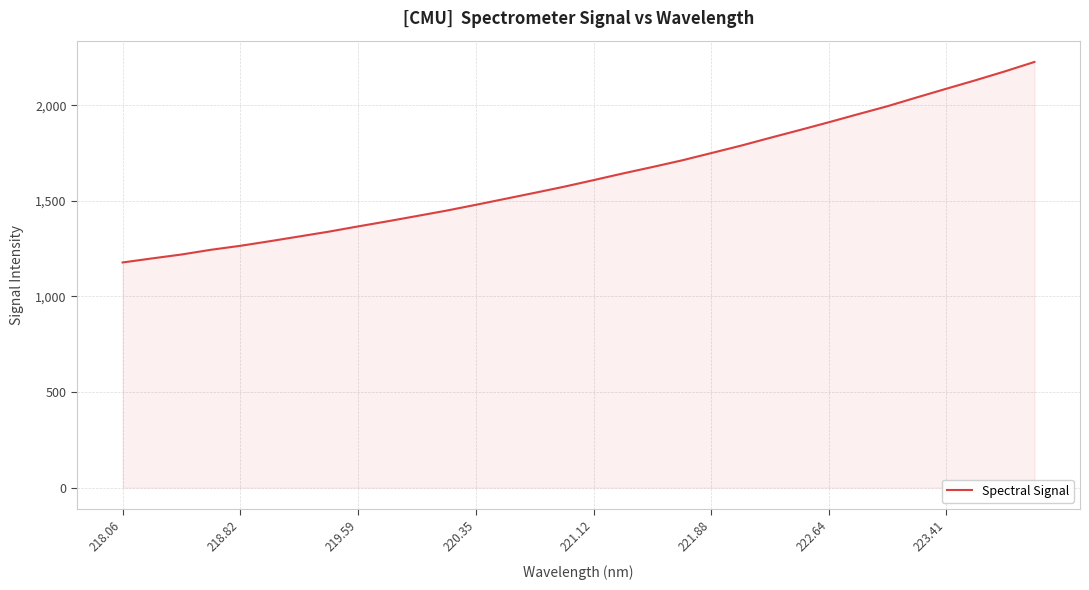

What is the smallest value displayed?

1177.9